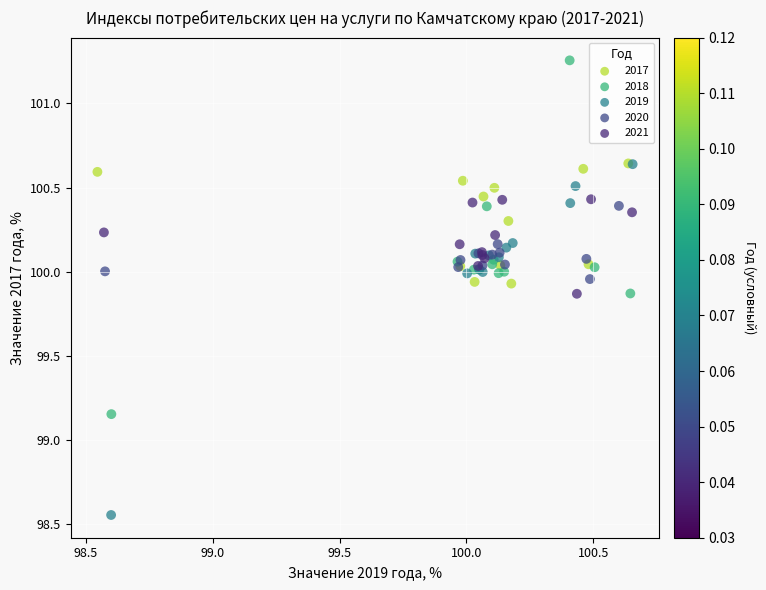

Which series reaches the maximum Y coordinate?

2018